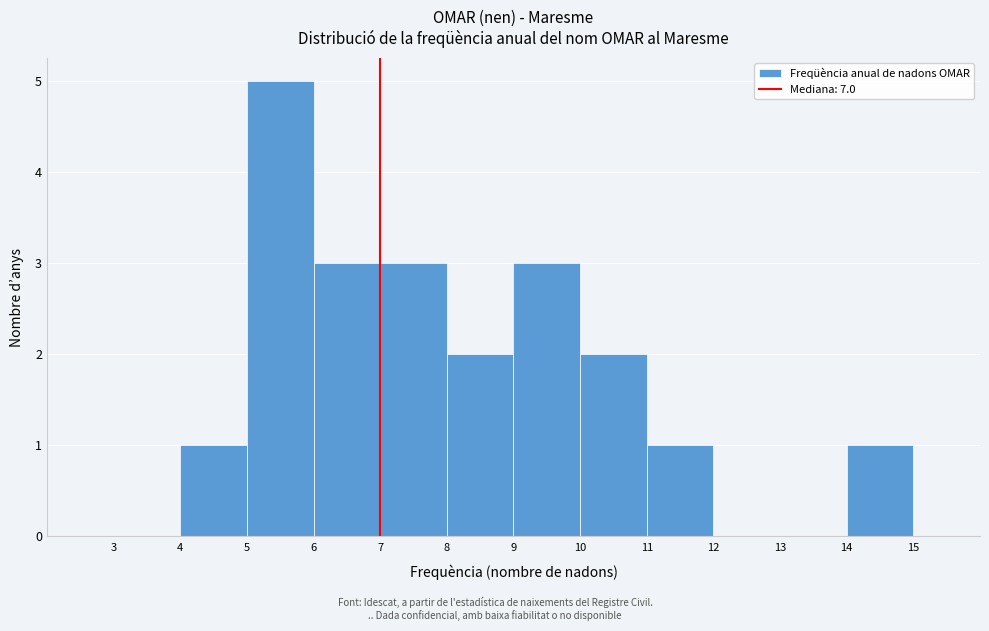

Over which range of the x-axis is the bar tallest?

5 to 6